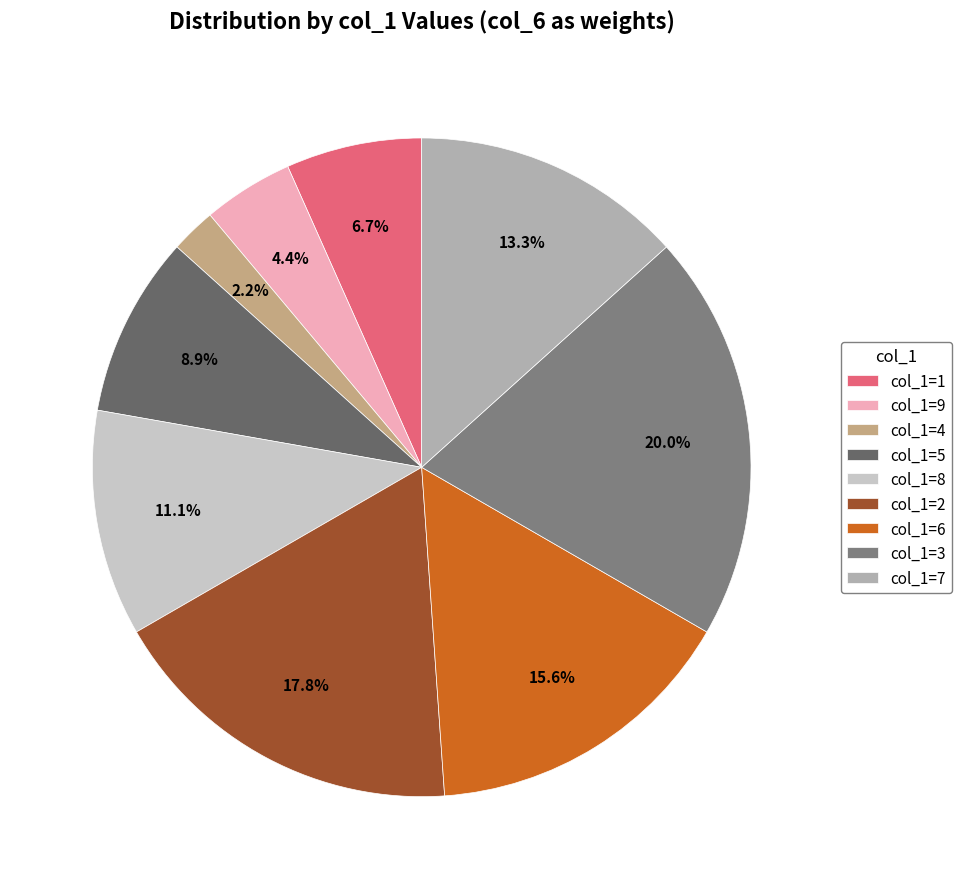

To the nearest percent, what is the average slice percentage?

11%